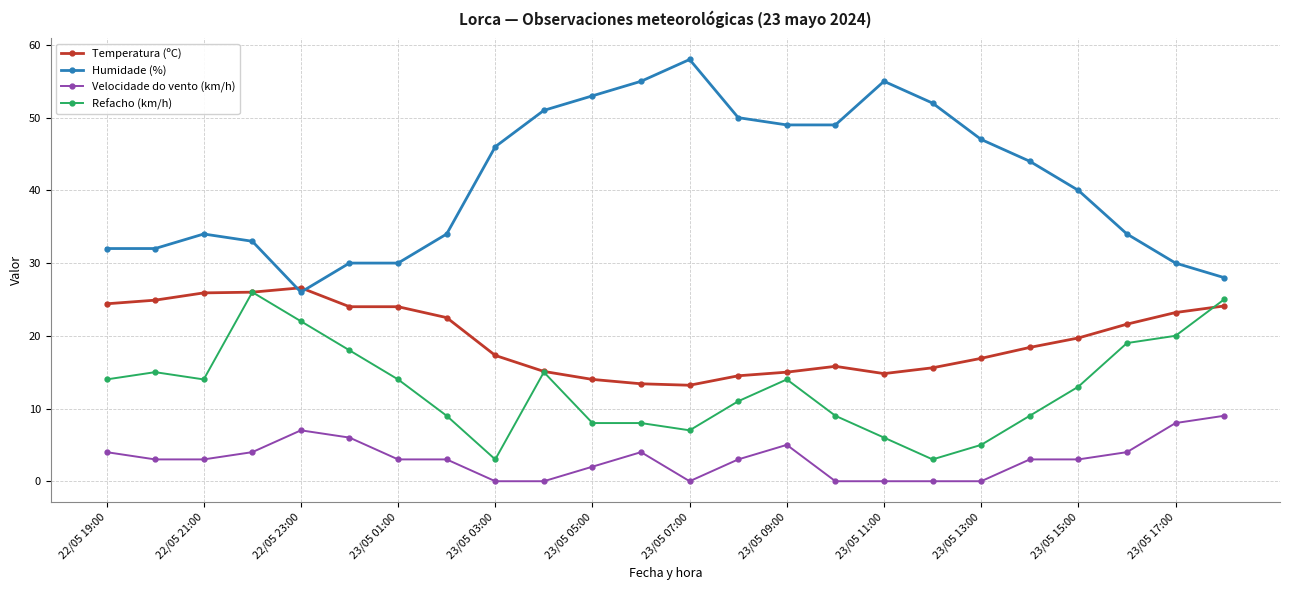

True or false: Temperatura (ºC) and Velocidade do vento (km/h) intersect in this chart.

False